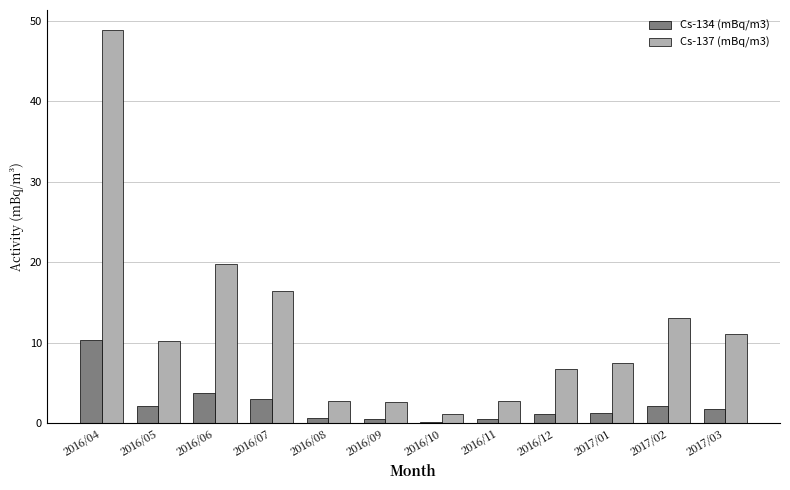

What is the label of the 12th bar from the left?

2017/03